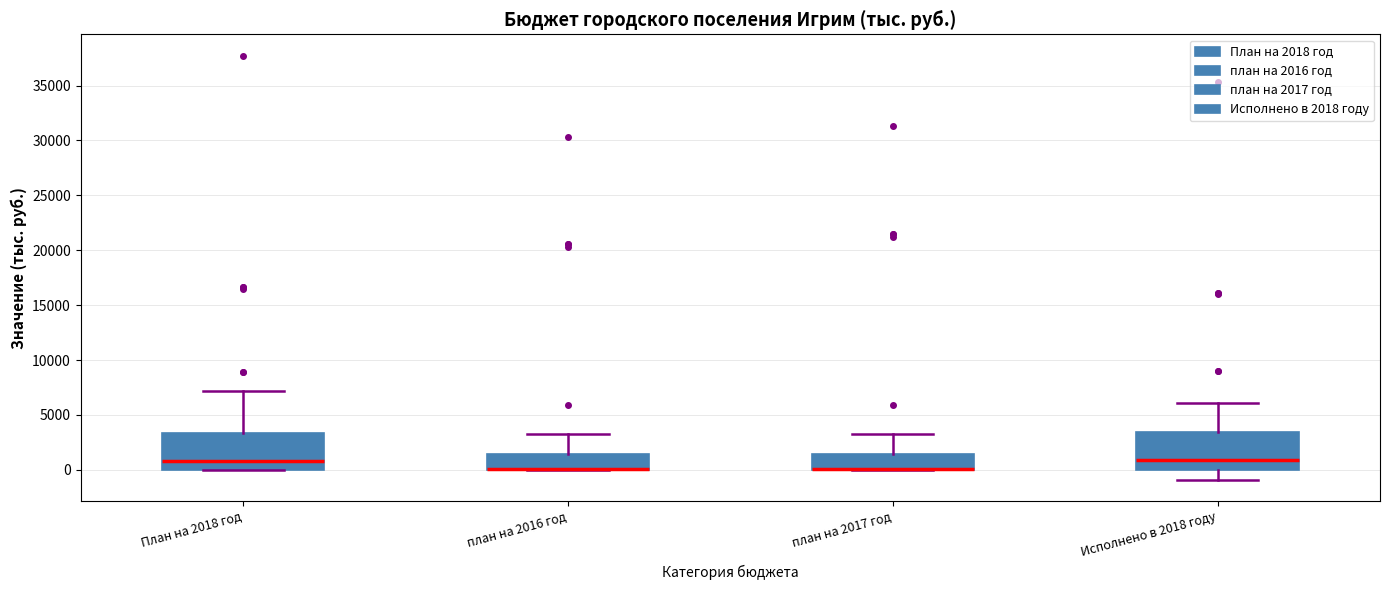

Reading left to right, read every box against the y-axis: the position of its median line, the range the box covers, and the ends of its whiskers. The values are not printed on the chart, so give them approximately, as read against the axis.

План на 2018 год: median 1000, box 0 to 3500, whiskers 0 to 7000
план на 2016 год: median 0 (drawn on the box's lower edge), box 0 to 1500, whiskers 0 to 3500
план на 2017 год: median 0 (drawn on the box's lower edge), box 0 to 1500, whiskers 0 to 3500
Исполнено в 2018 году: median 1000, box 0 to 3500, whiskers -1000 to 6000